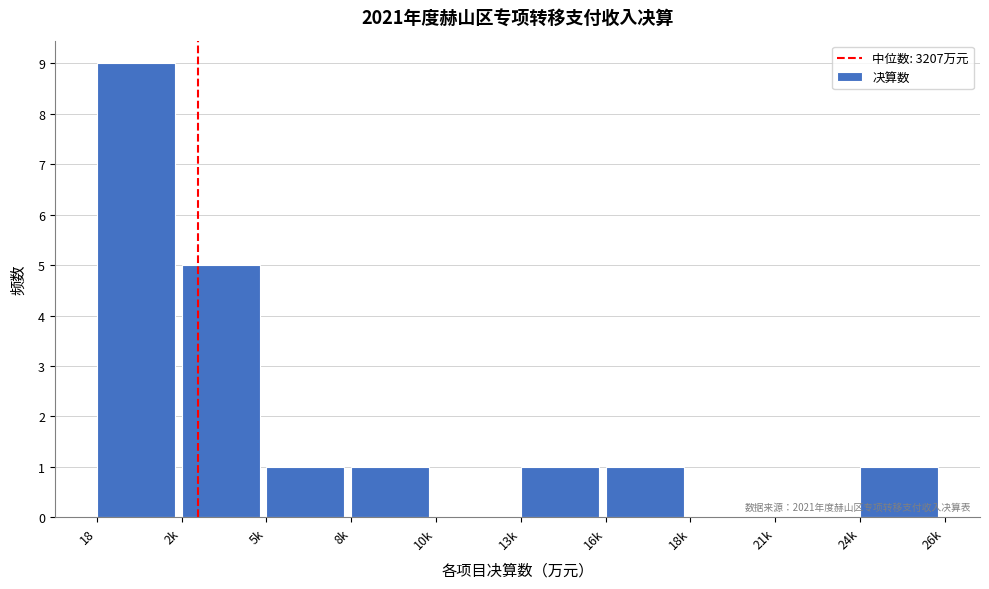

Reading right to left, what are all the values shown in this chart?

24k=1	21k=0	18k=0	16k=1	13k=1	10k=0	8k=1	5k=1	2k=5	18=9